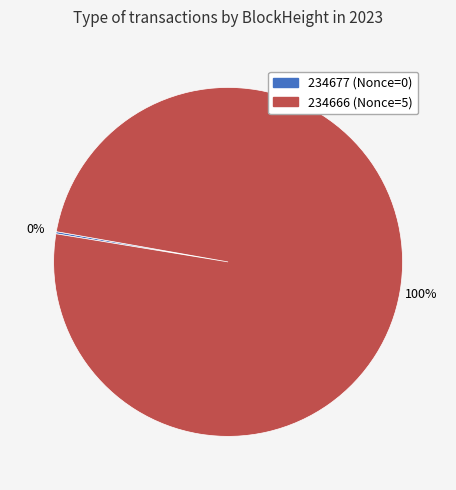

Is 234666 (Nonce=5) the majority of the pie?

Yes